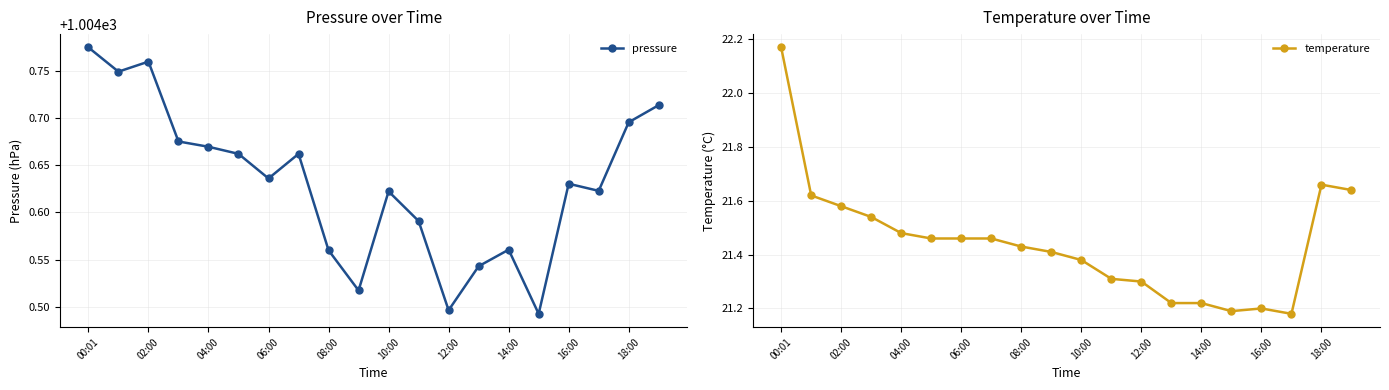

At which category is the sum across all series the highest?

00:01